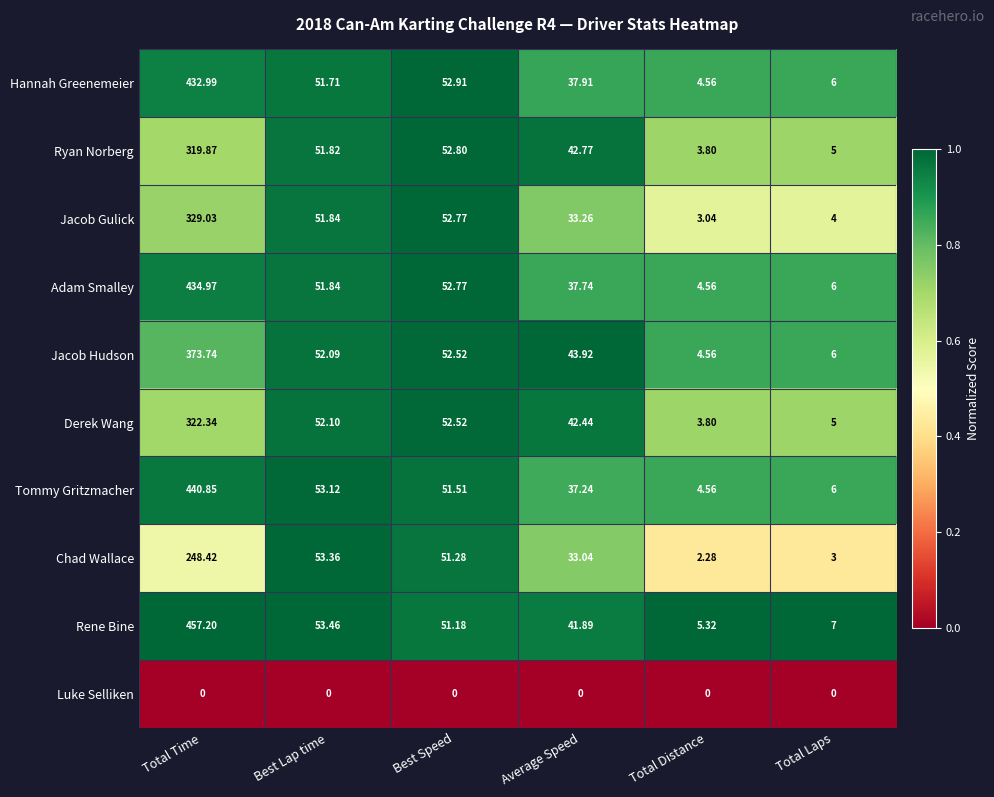

What is the difference between the highest and lowest values at Best Speed?

52.9